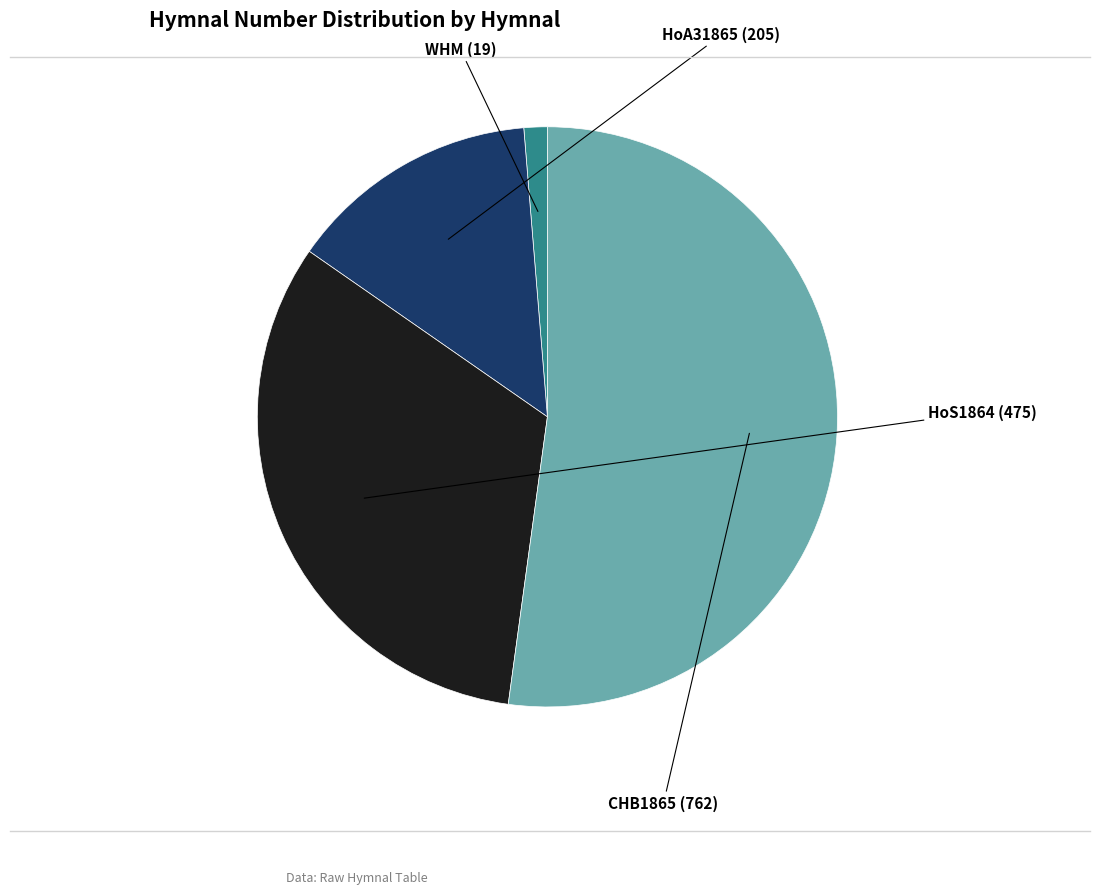

Is there any slice that represents more than half of the pie?

Yes